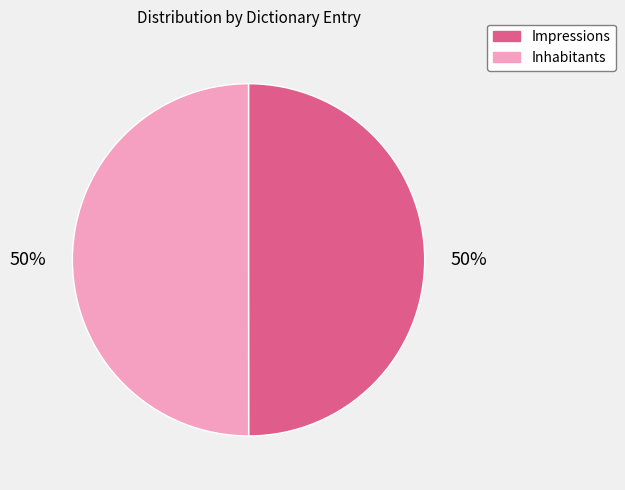

What percentage is the Inhabitants slice, to the nearest percent?

50%